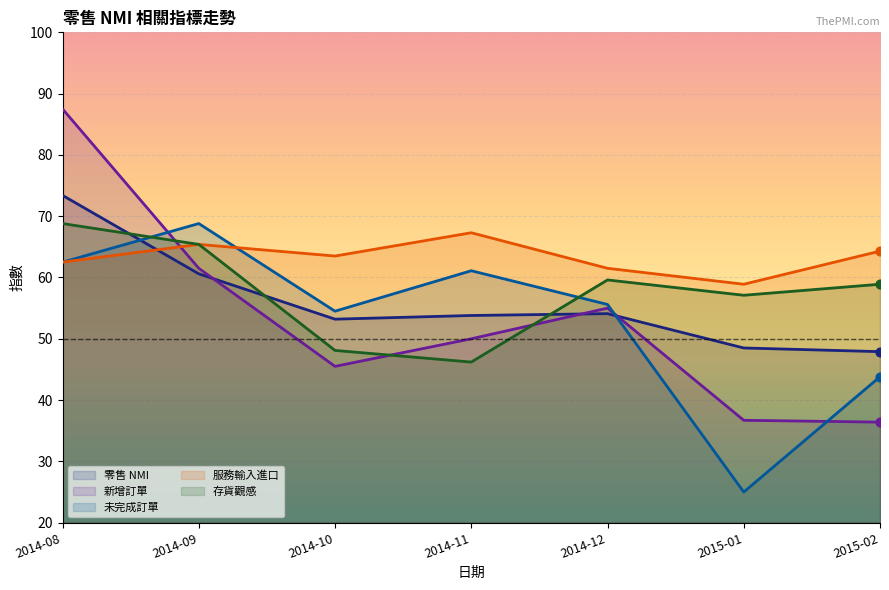

Which series contains the highest Y value?

新增訂單